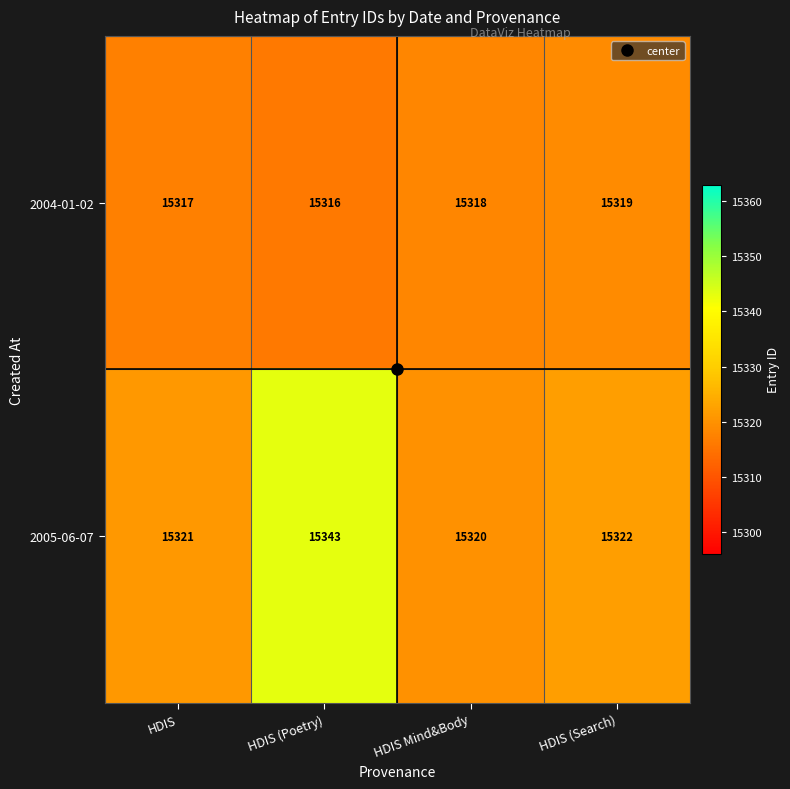

Which category has the lowest value across all series?

HDIS (Poetry)